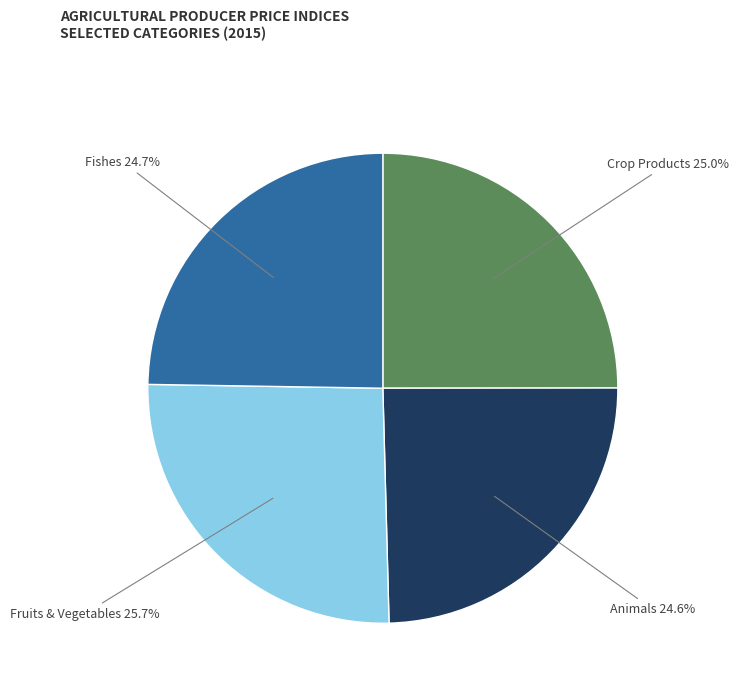

Is there a majority slice in this chart?

No